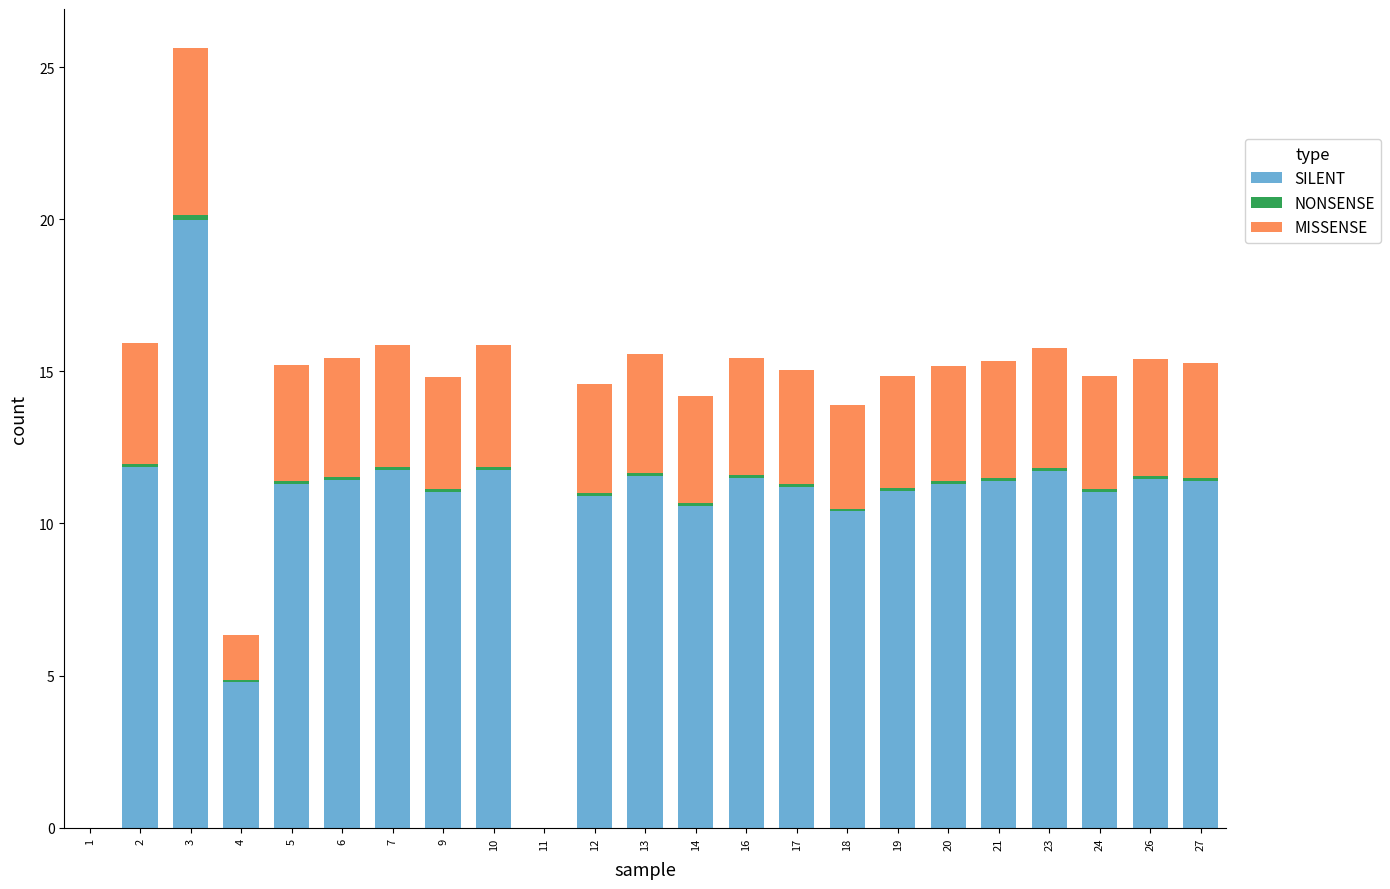

How many categories are shown in the chart?

23